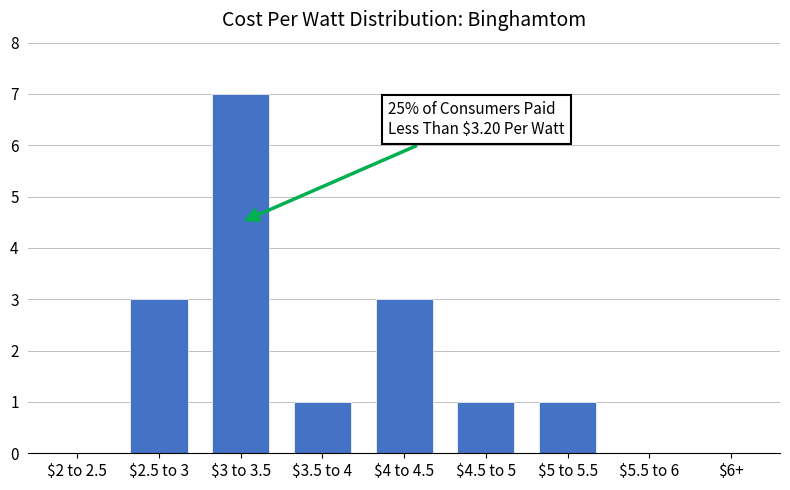

What is the sum of all values?

16